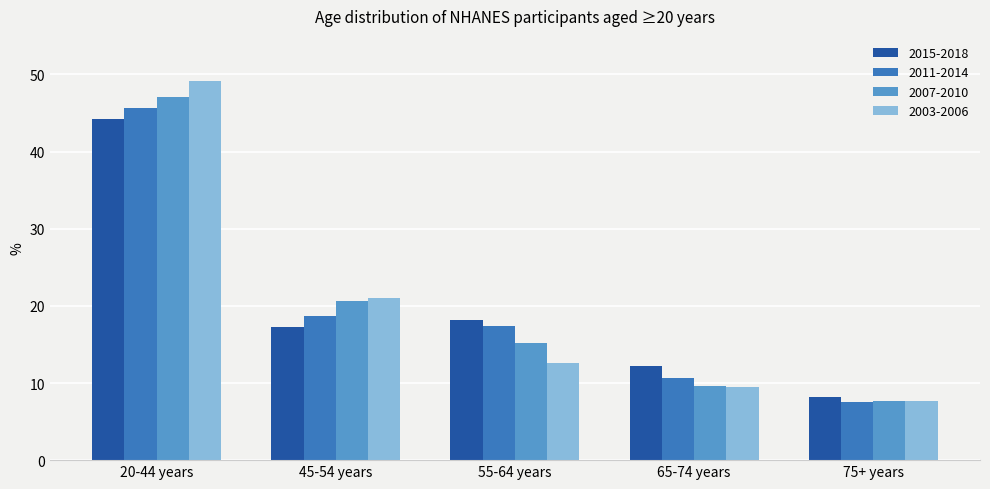

What is the value of the 2015-2018 bar at the 3rd from the left?

18.1